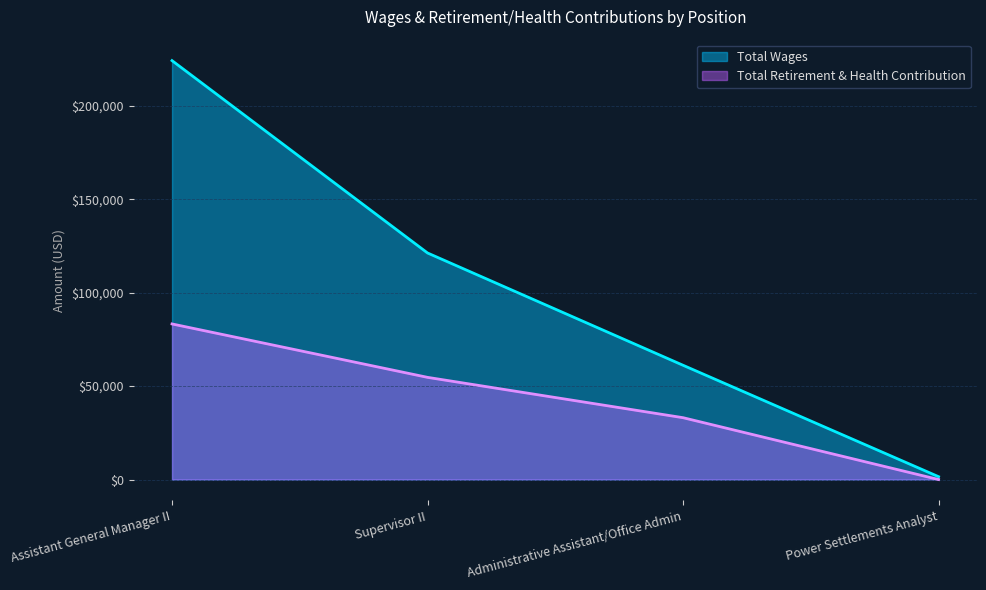

Does the chart have visible grid lines?

Yes